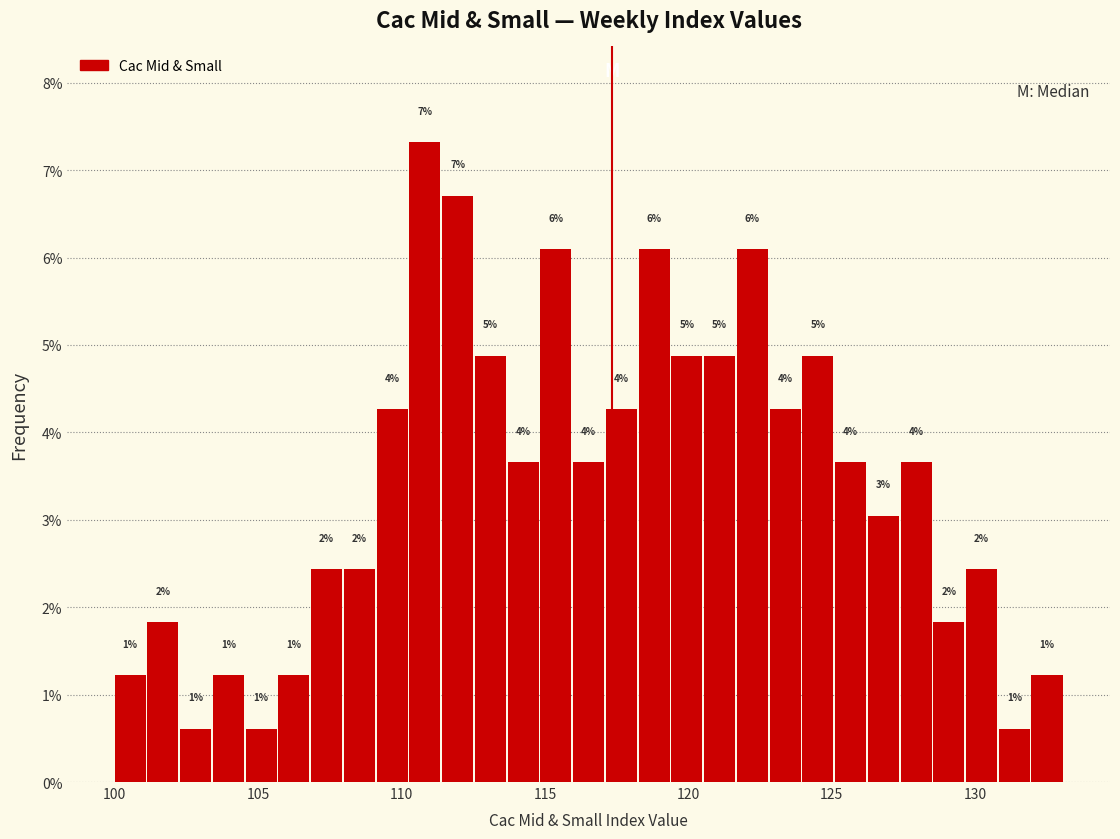

Read against the x-axis, roughly where is the centre of the tallest bar?

111.0